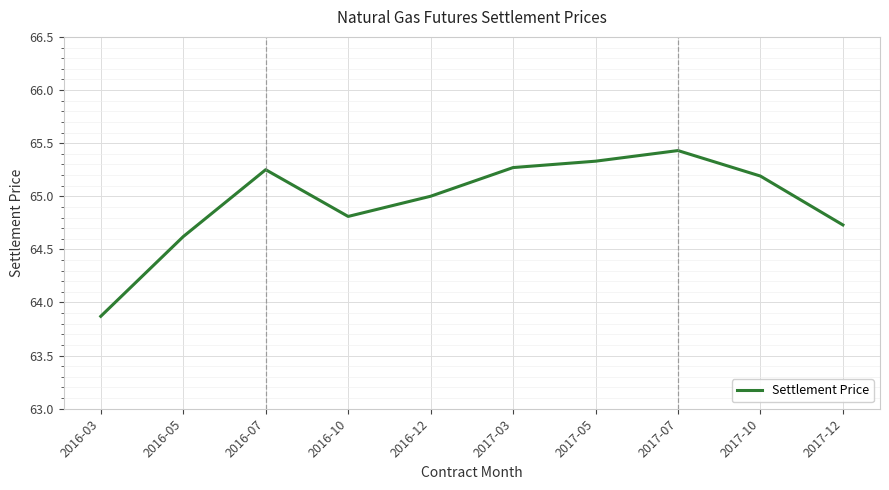

Where is the data nearest to the value 64?

2016-03